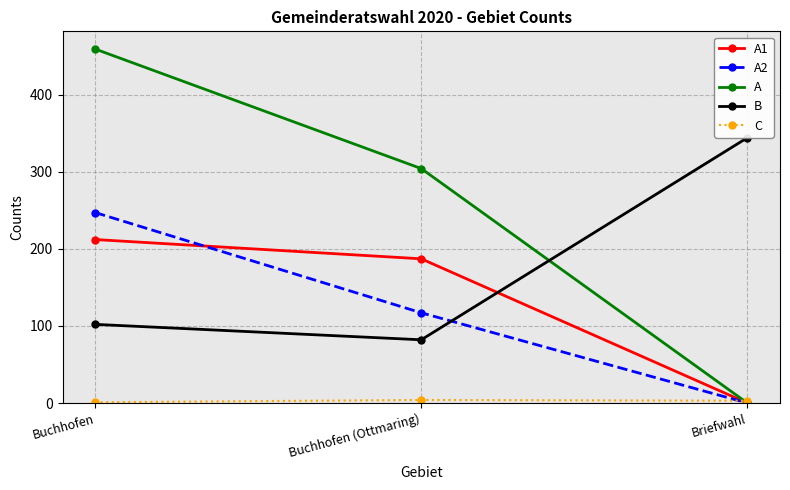

What is the greatest value displayed?

459